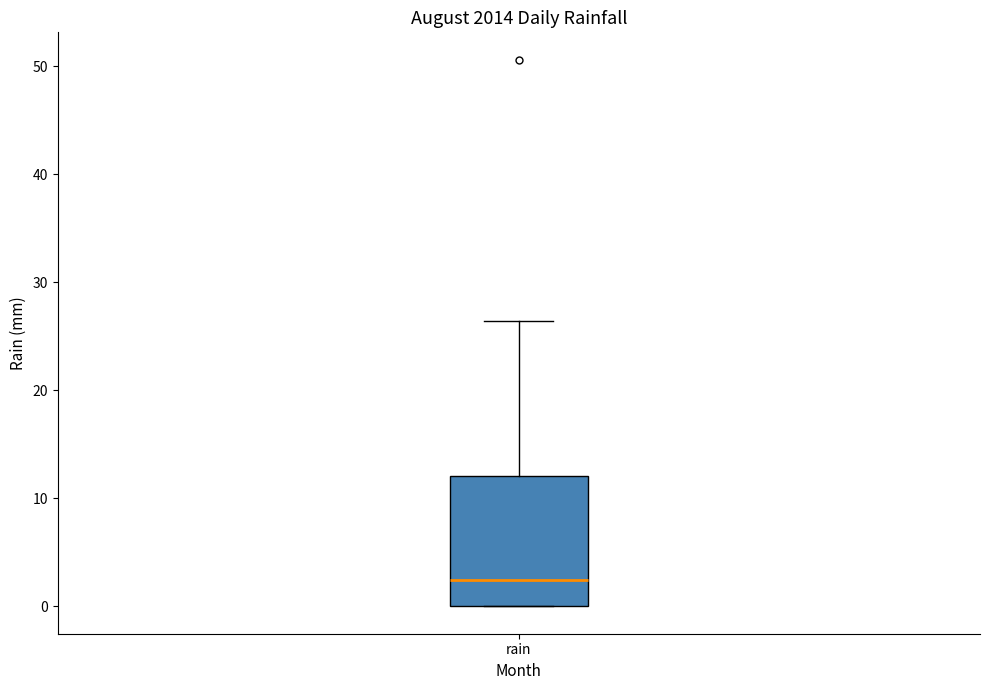

Transcribe this box plot: give where the median line is, the range the box spans, and where the two whiskers end, as read against the y-axis. The values are not printed on the chart, so give them approximately, as read against the axis.

median 2, box 0 to 12, whiskers 0 to 26